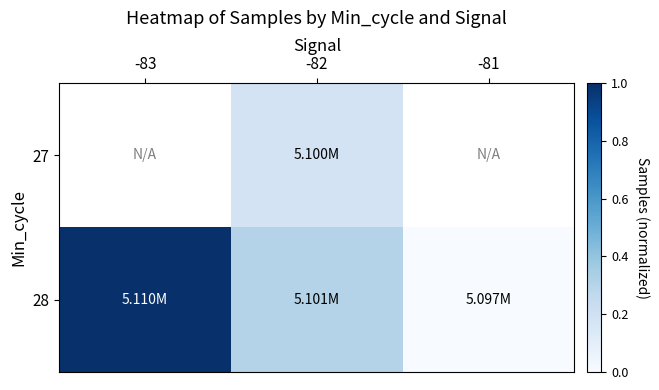

True or false: 28 has a value of 0.0 at -81.

True